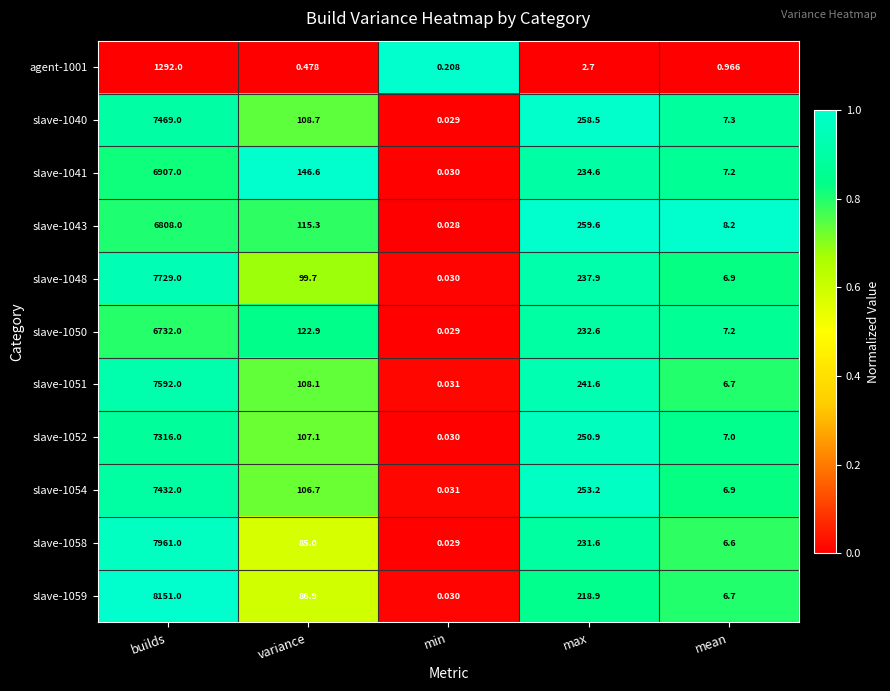

At which label does slave-1051 first exceed 108?

builds